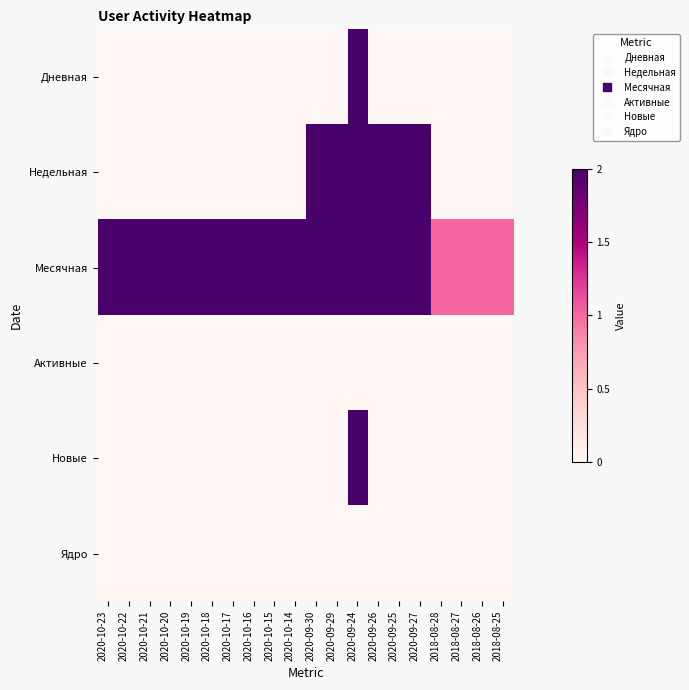

Count the number of categories in the chart.

20